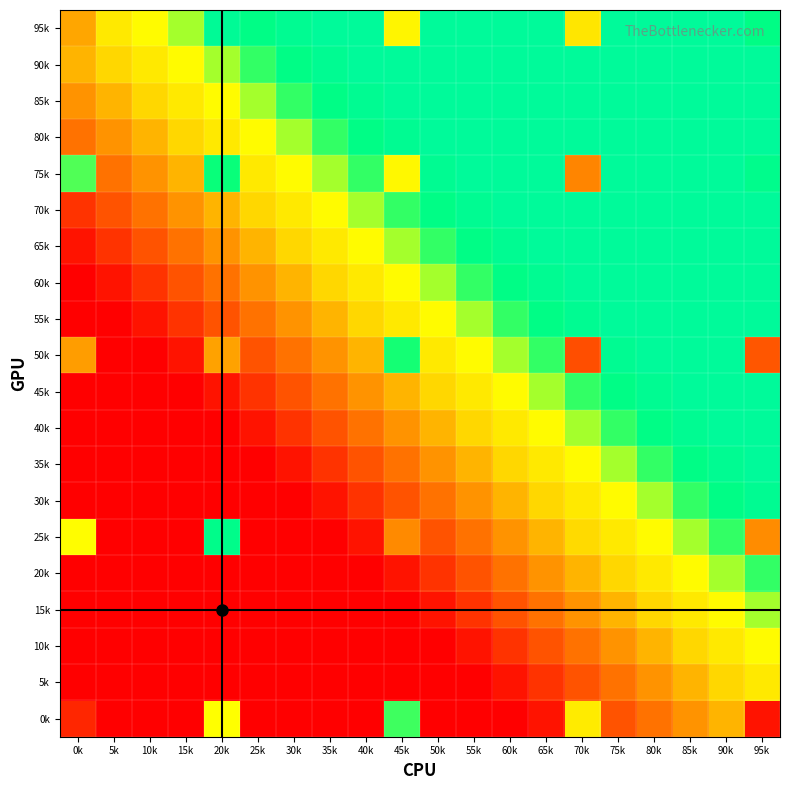

How many data points does each series have?

20